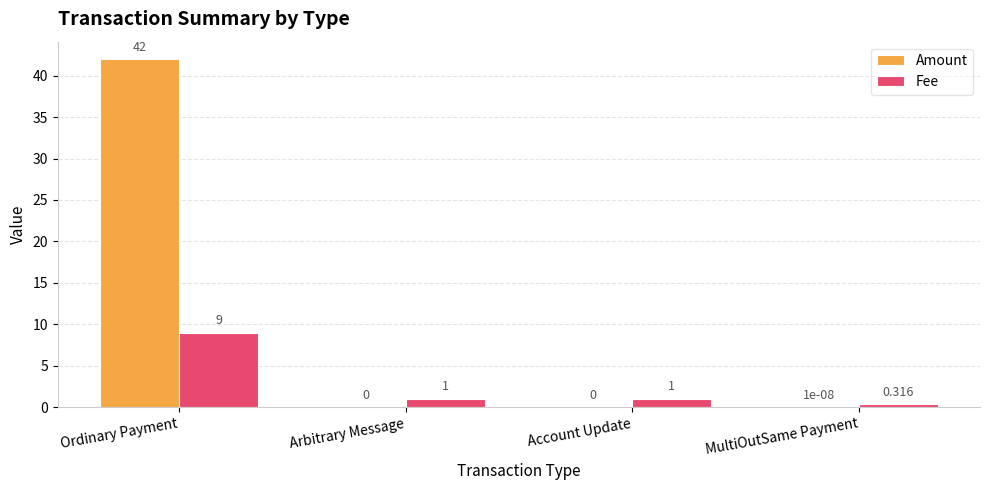

Between Ordinary Payment and MultiOutSame Payment, which series saw the biggest shift?

Amount